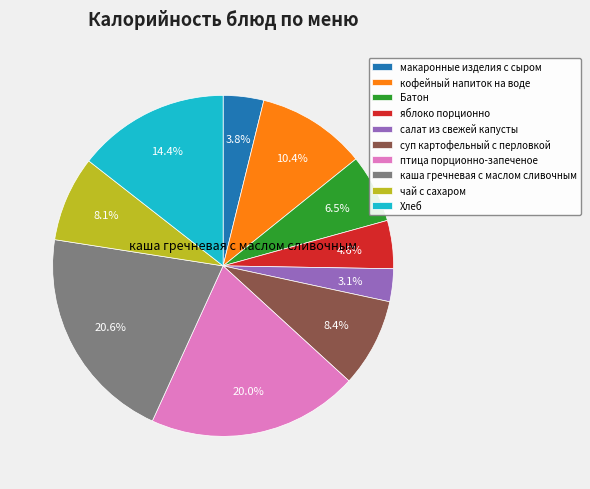

Do салат из свежей капусты and чай с сахаром together represent more than half of the pie?

No